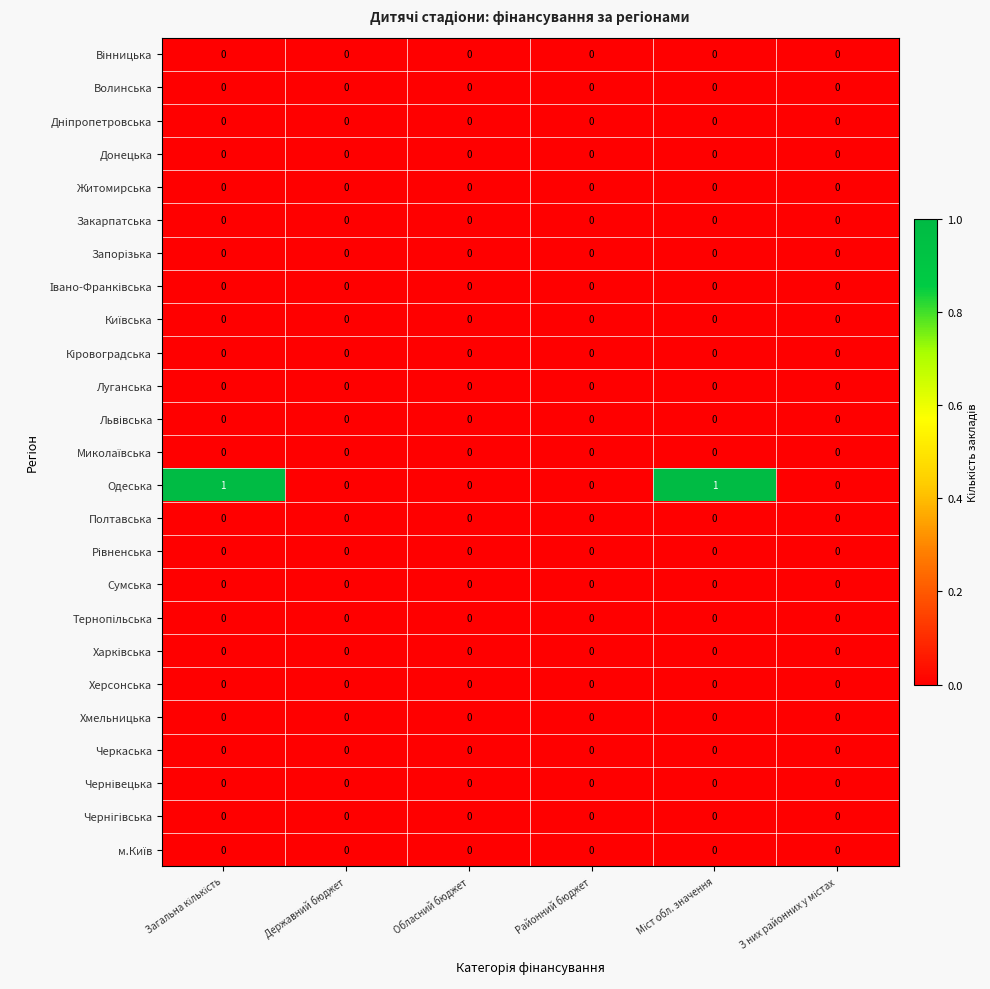

The Волинська series shows 0 at Державний бюджет. True or false?

True